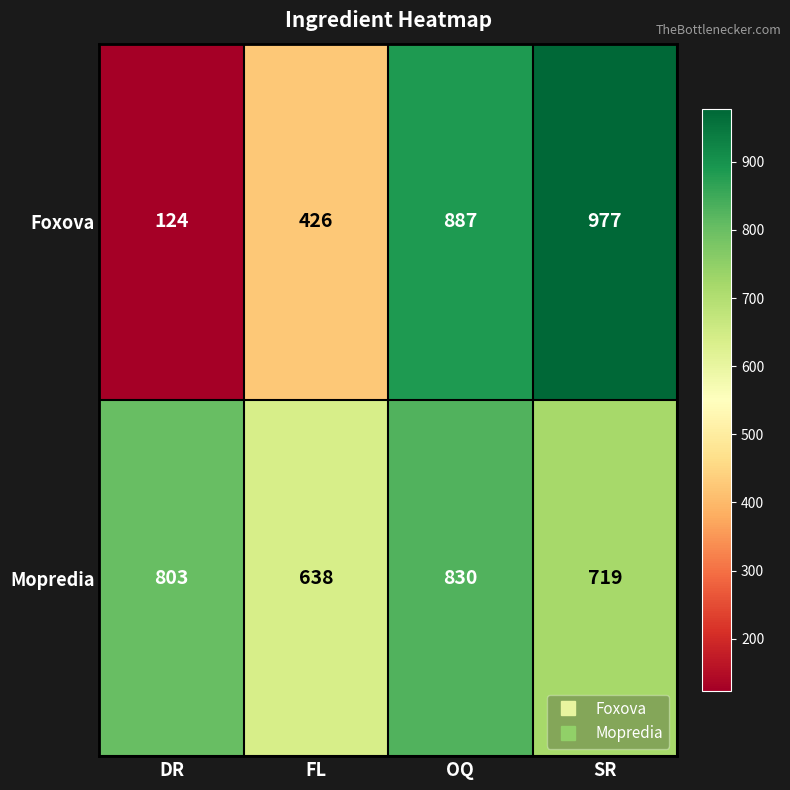

The Foxova series shows 887 at OQ. True or false?

True